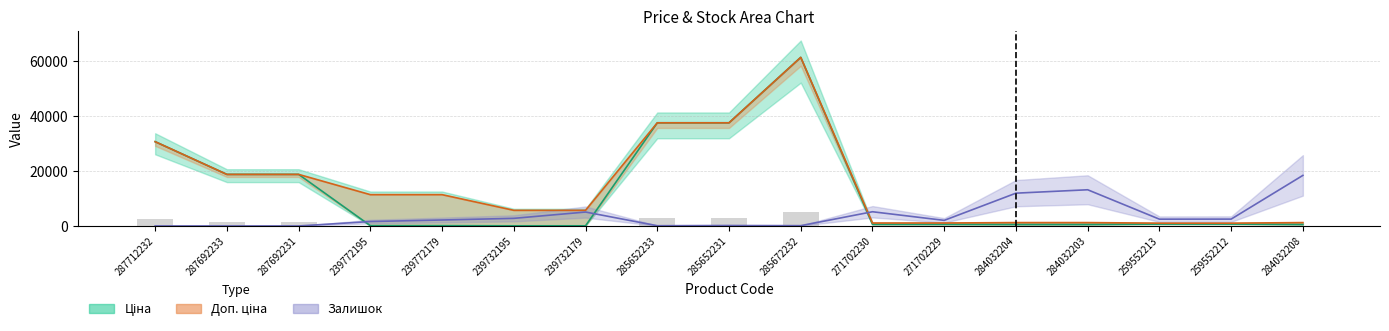

At 239772195, list the series in order from largest to smallest.

Доп. ціна, Залишок, Ціна